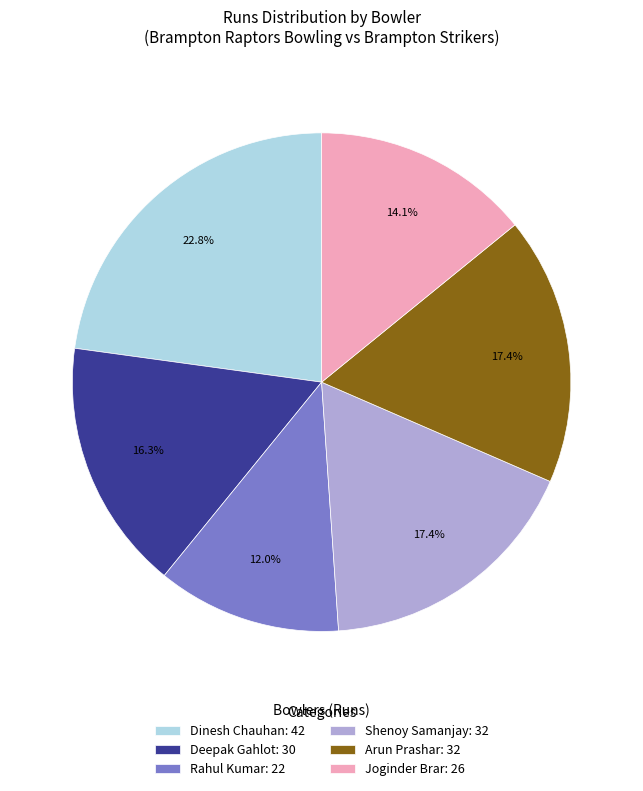

How many slices are in this pie chart?

6